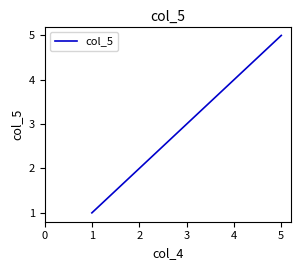

What value does the data have at 4?

4